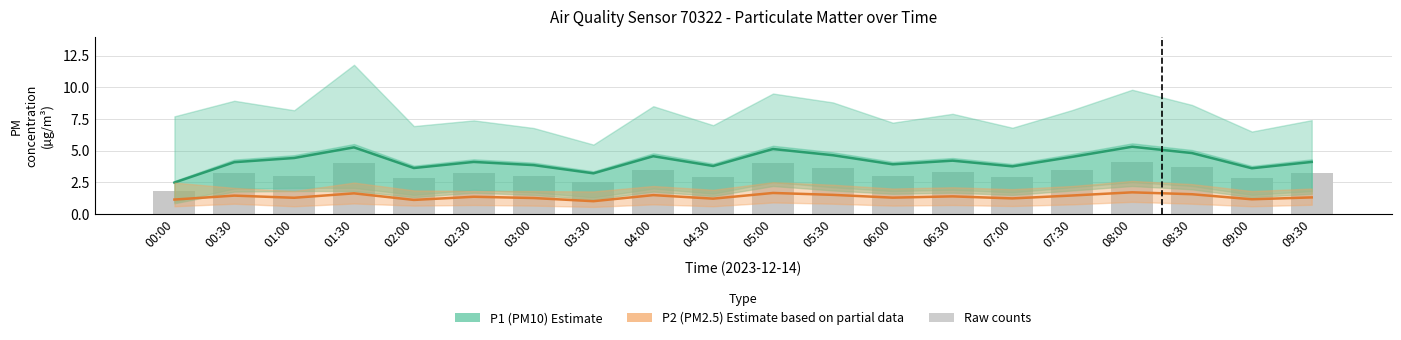

Reading left to right, what are all the values shown in this chart?

P1 (PM10) Estimate: 00:00=2.5	00:30=4.1	01:00=4.4	01:30=5.2	02:00=3.6	02:30=4.1	03:00=3.9	03:30=3.2	04:00=4.5	04:30=3.8	05:00=5.1	05:30=4.6	06:00=3.9	06:30=4.2	07:00=3.8	07:30=4.5	08:00=5.3	08:30=4.8	09:00=3.6	09:30=4.1
P2 (PM2.5) Estimate: 00:00=1.1	00:30=1.4	01:00=1.3	01:30=1.6	02:00=1.1	02:30=1.4	03:00=1.2	03:30=1.0	04:00=1.5	04:30=1.2	05:00=1.6	05:30=1.5	06:00=1.3	06:30=1.4	07:00=1.2	07:30=1.4	08:00=1.7	08:30=1.6	09:00=1.1	09:30=1.3